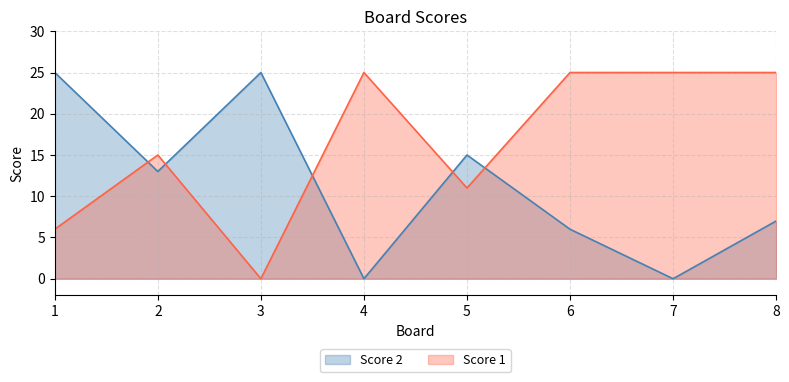

List the series in order of their overall mean, lowest first.

Score 2, Score 1